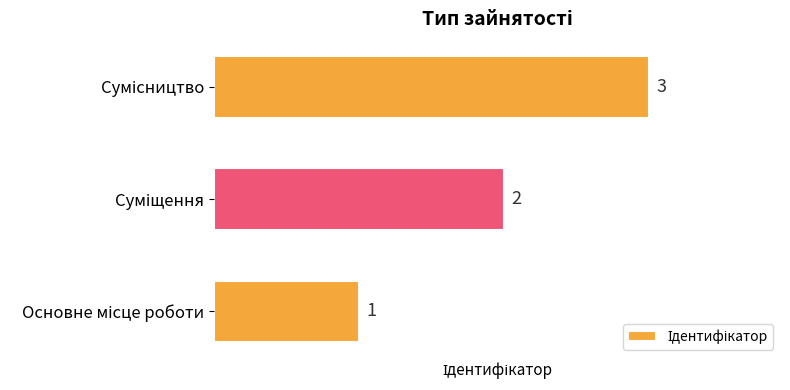

What is the sum of all values?

6